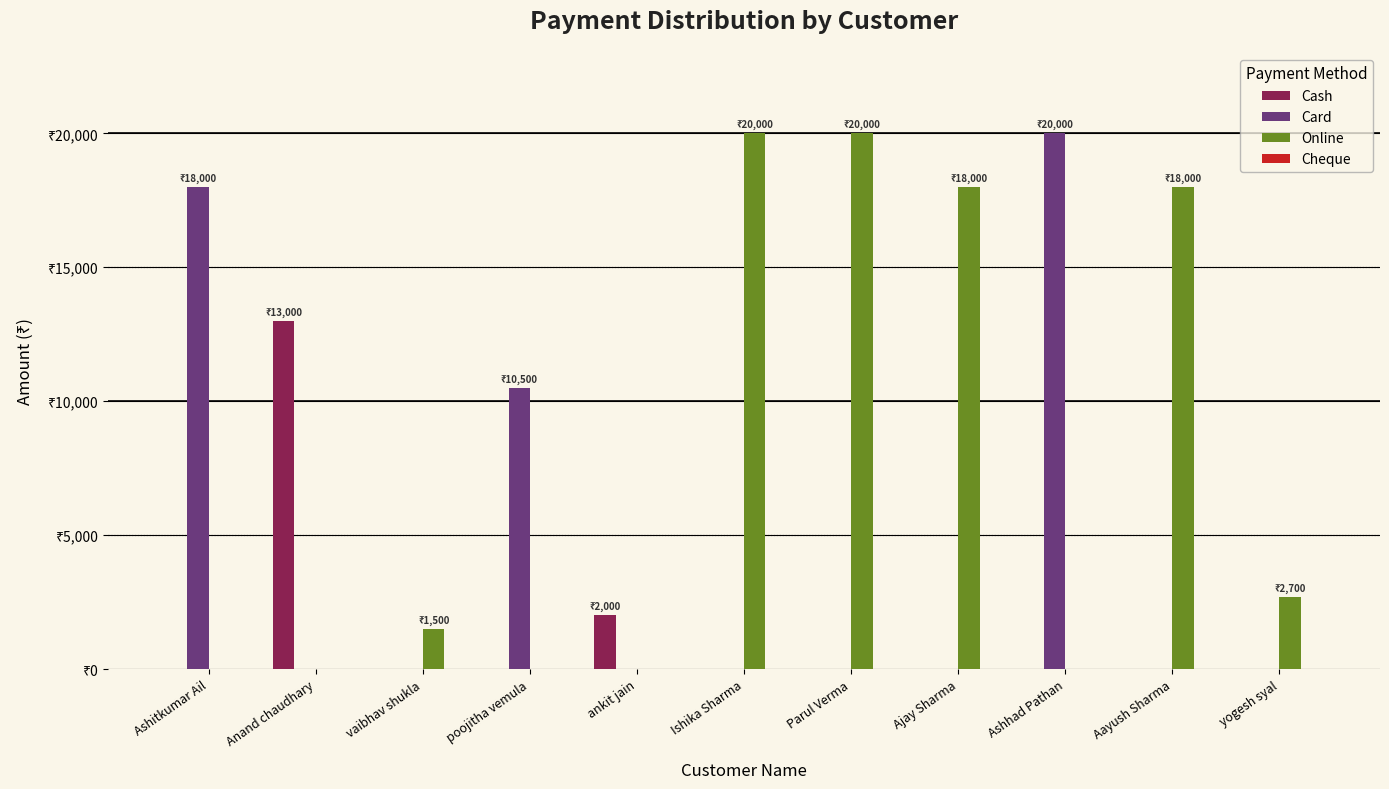

What position from the right is Anand chaudhary?

10